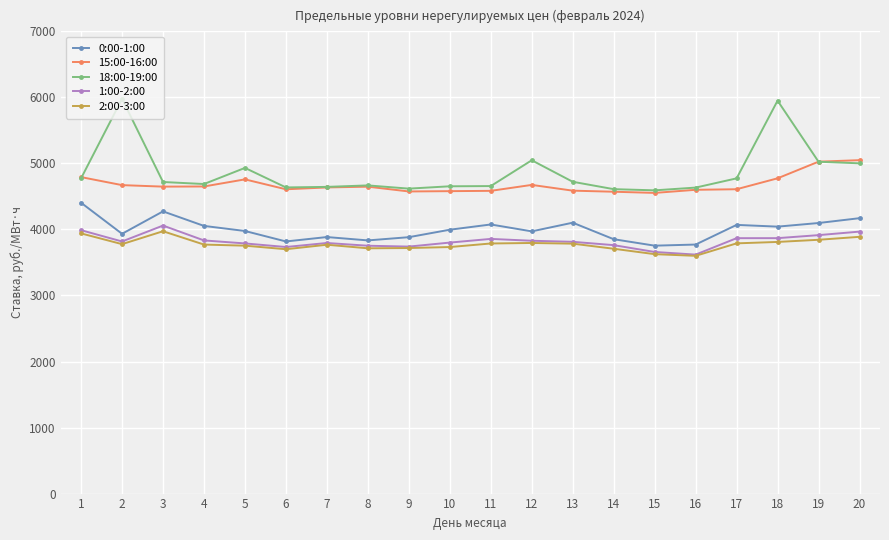

At which category does 2:00-3:00 reach its first local valley?

2